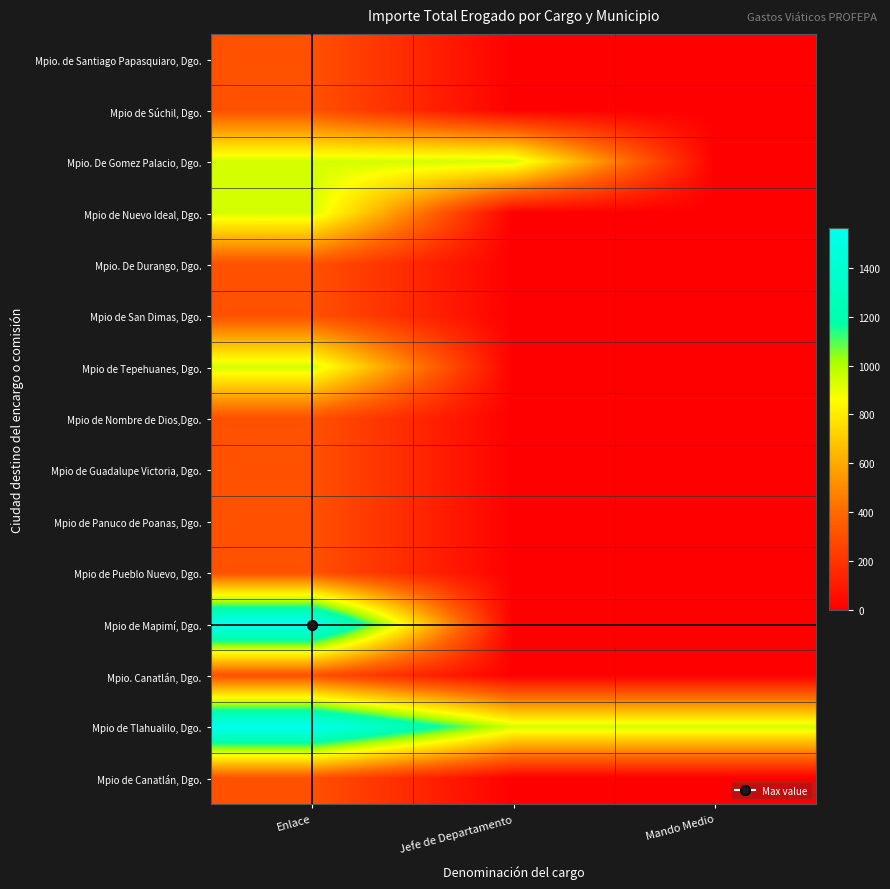

What is the spread (max minus min) of values at Jefe de Departamento?

937.5